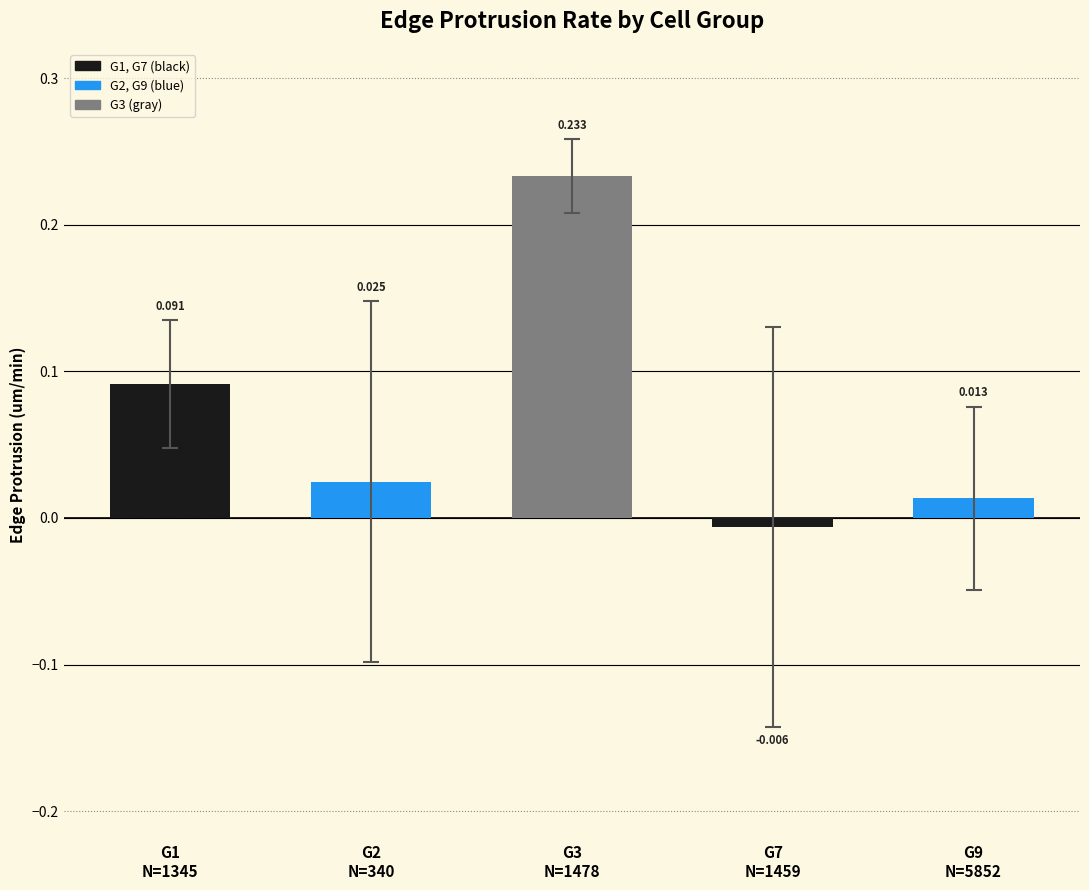

What position from the left is G3
N=1478?

3